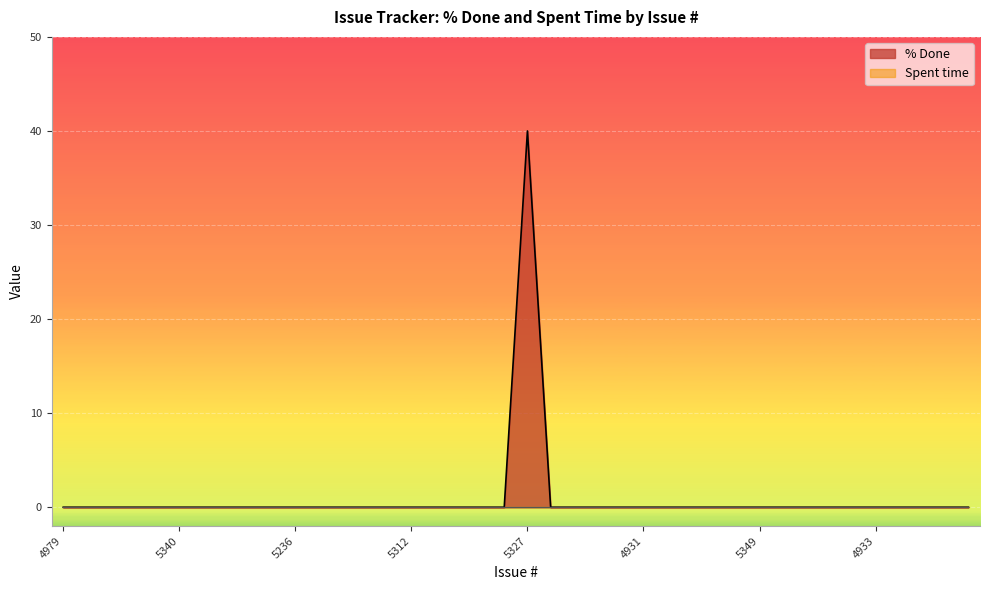

Reading right to left, list all the values displayed in this chart.

0	0	0	0	0	0	0	0	0	0	0	0	0	0	0	0	0	0	0	40	0	0	0	0	0	0	0	0	0	0	0	0	0	0	0	0	0	0	0	0